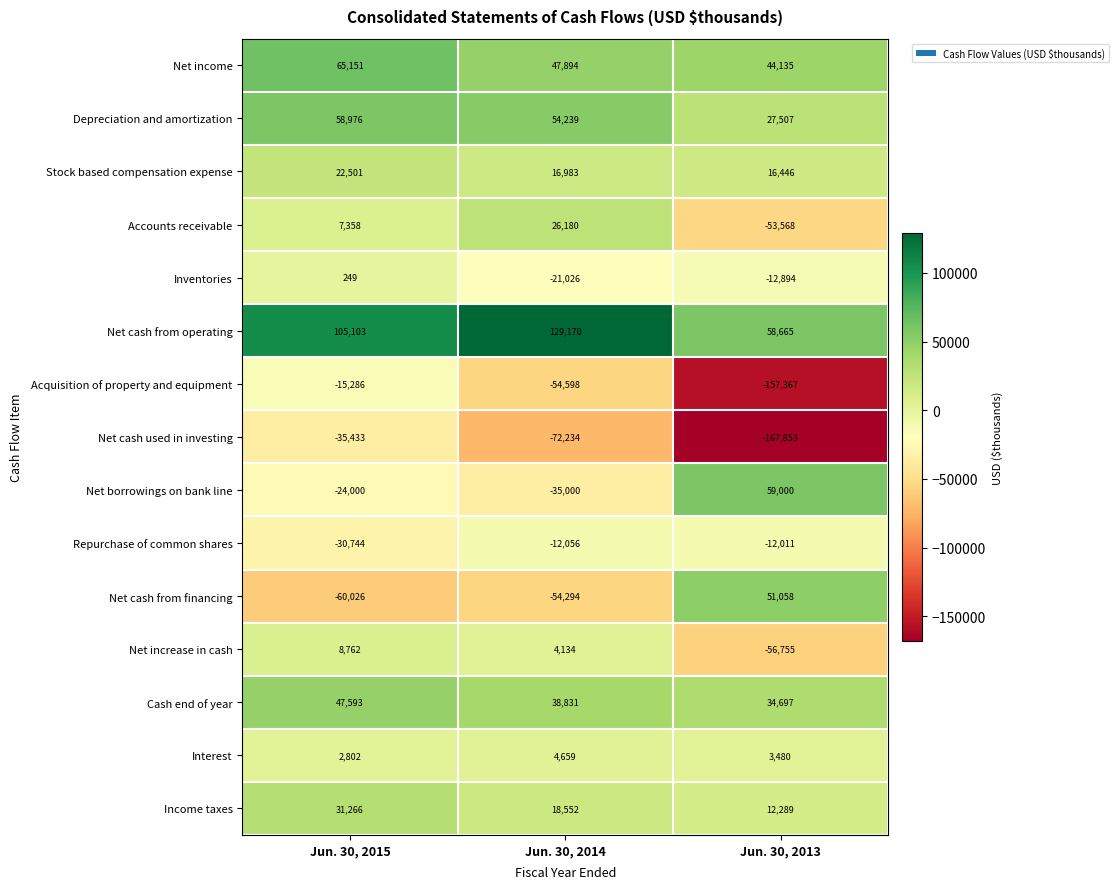

What is the maximum value shown in the chart?

129170